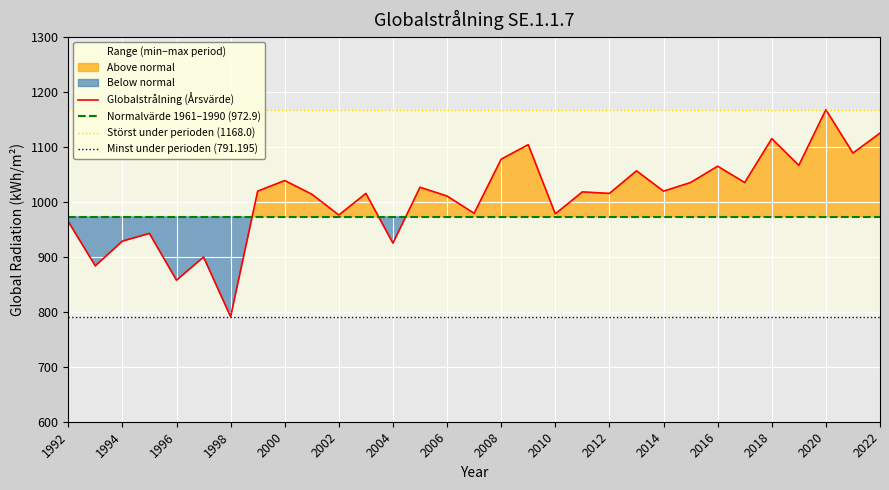

Which has a higher value, 2015 or 2019?

2019